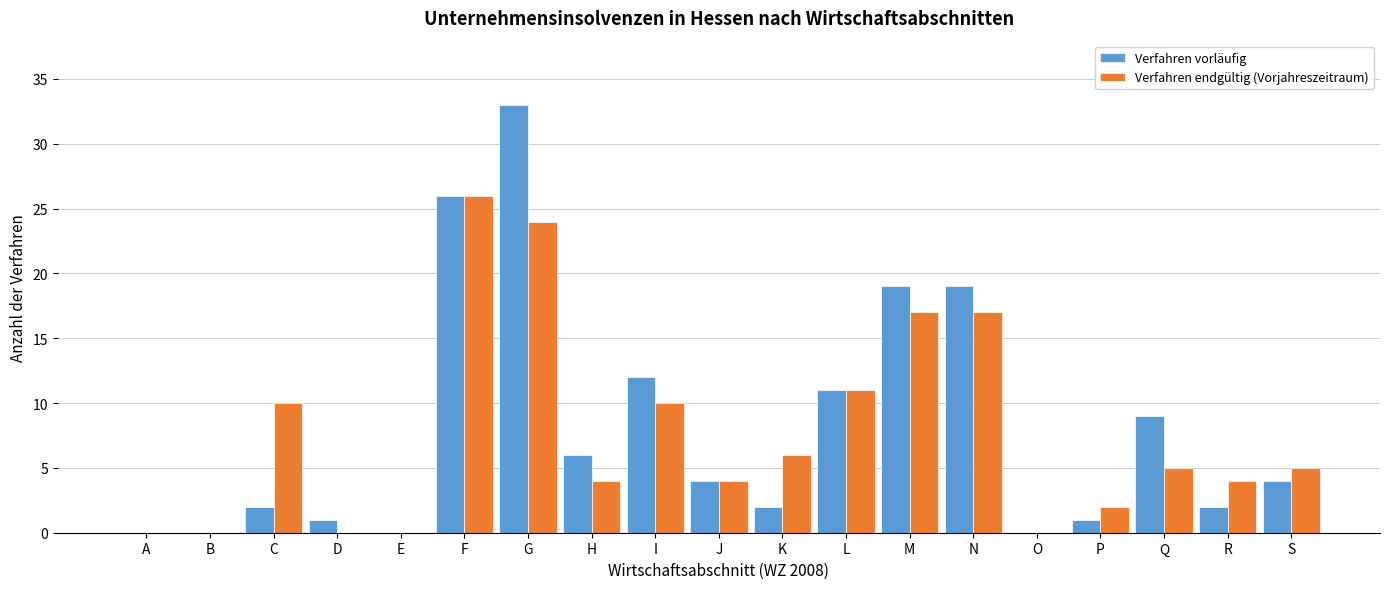

What is the total value across all series at J?

8